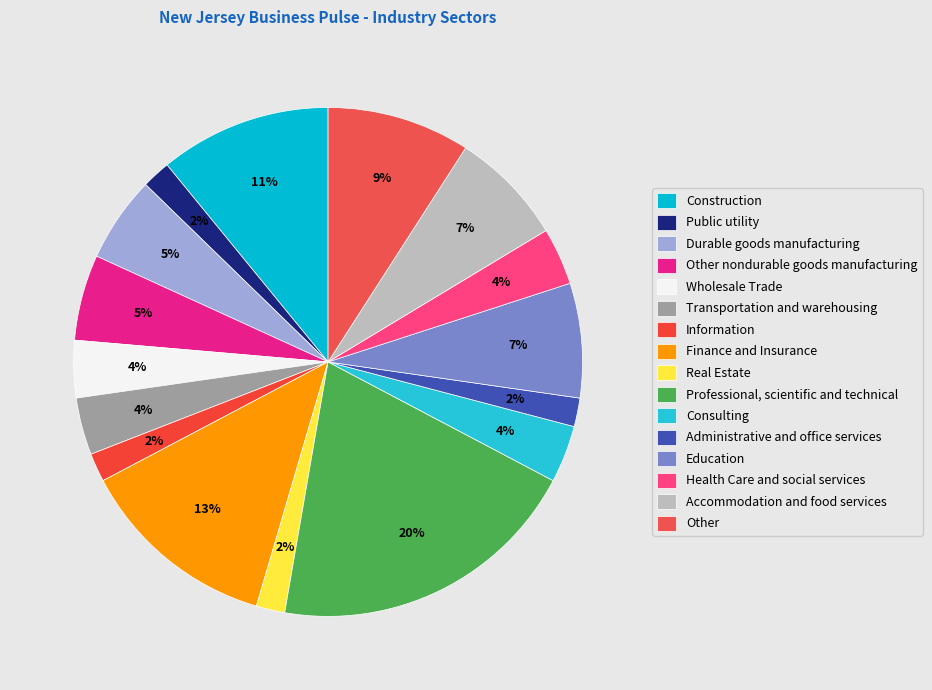

How much of the chart is everything except Administrative and office services?

98.2%